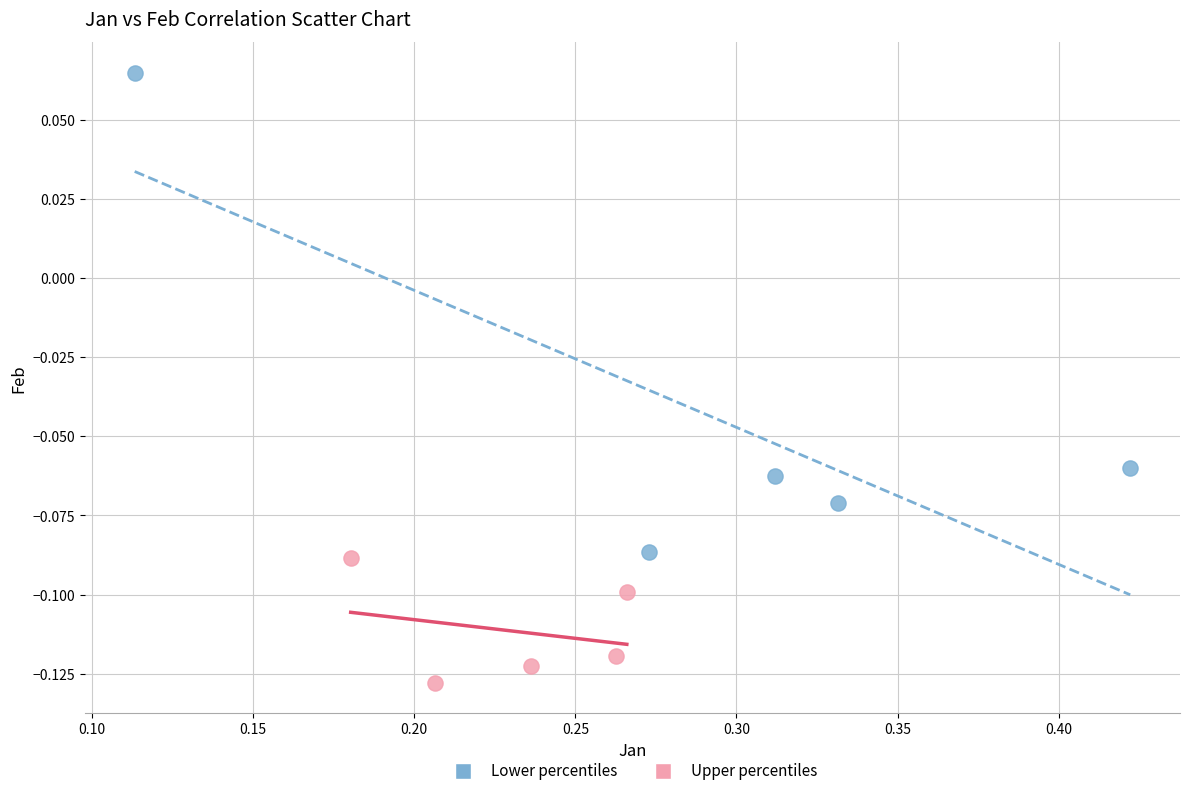

Which series contains the lowest Y value?

Upper percentiles